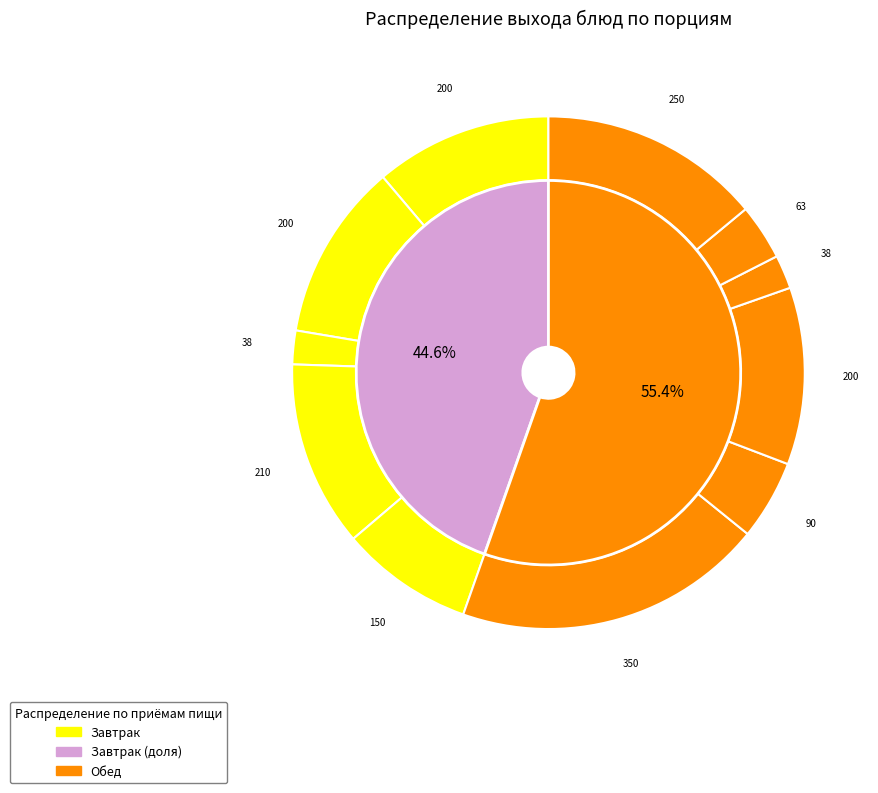

To the nearest percent, what is the average slice percentage?

9%